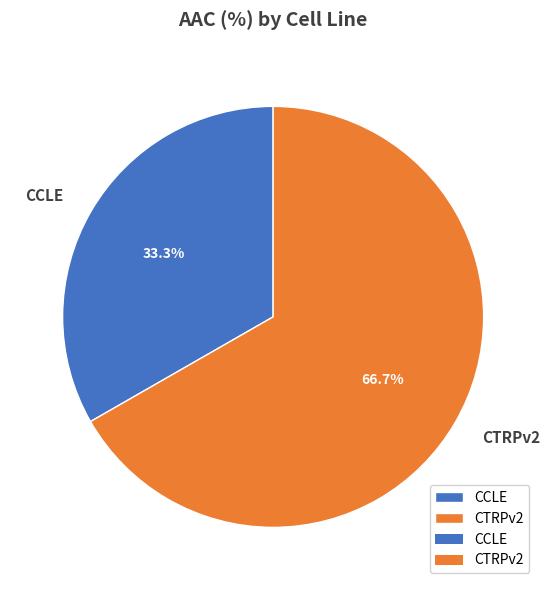

To the nearest percent, what is the combined percentage of CTRPv2 and CCLE?

100%